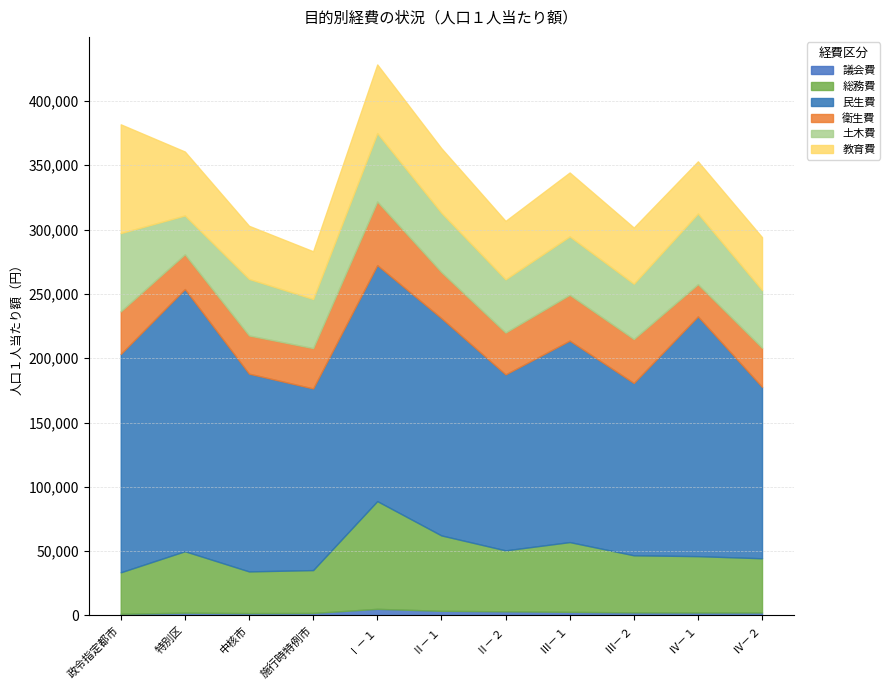

True or false: 土木費 has a value of 41342 at Ⅱ－２.

True